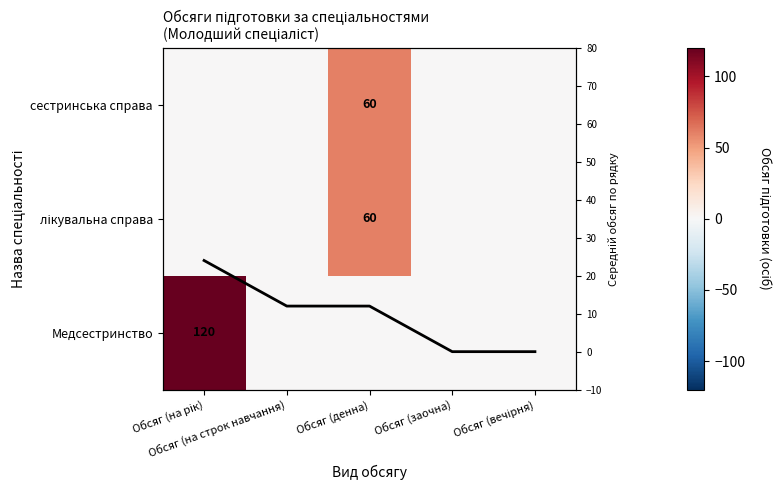

At which category is the sum across all series the highest?

Обсяг (на рік)